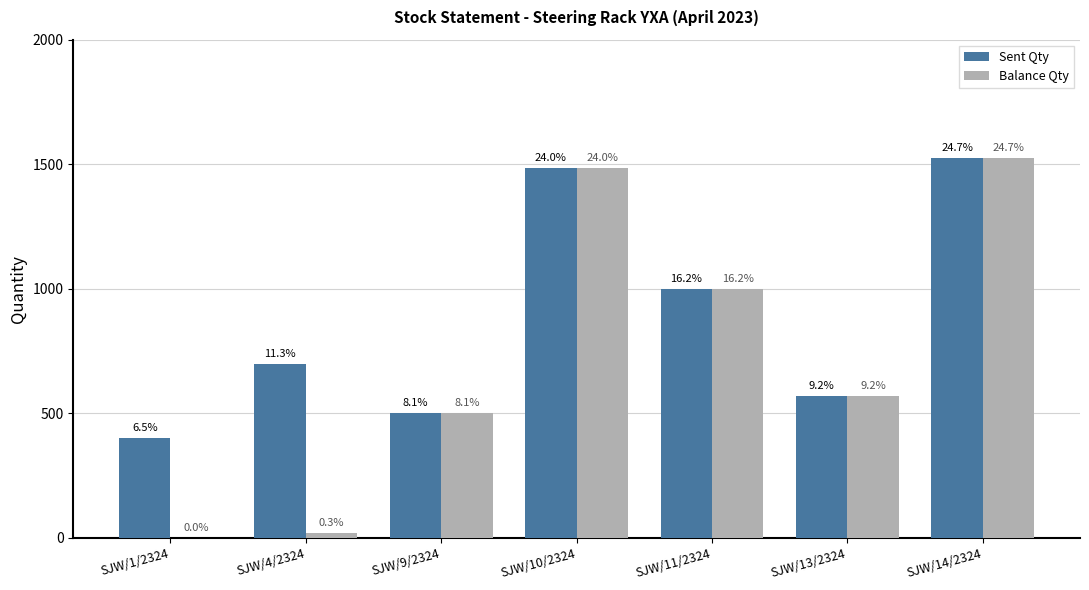

How many groups of bars are there?

7